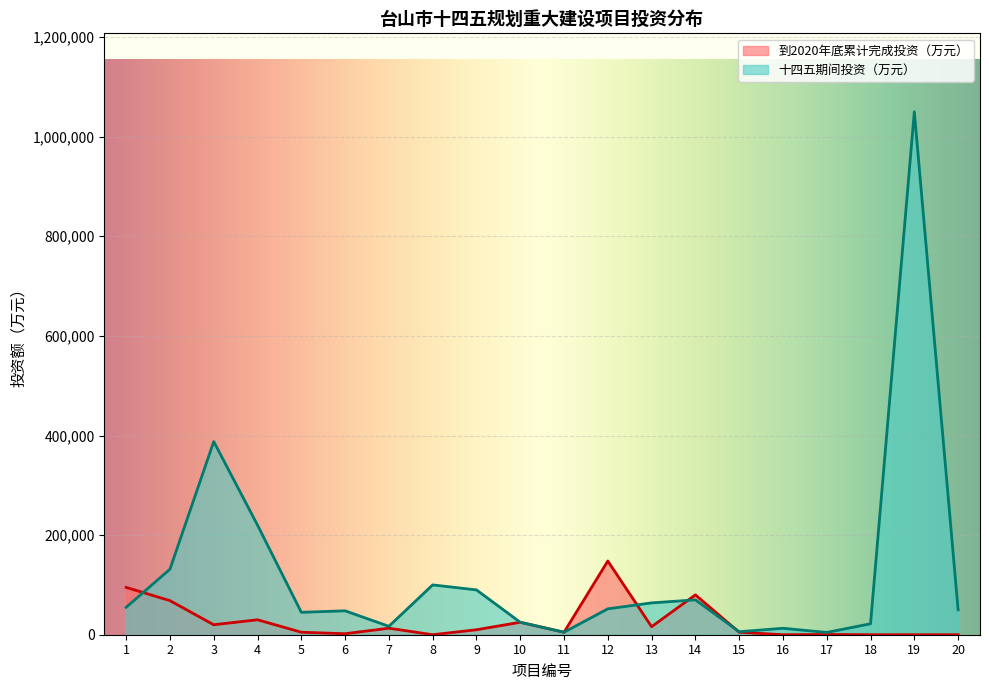

In 十四五期间投资（万元）, how many points are higher than both neighbors (excluding endpoints)?

6